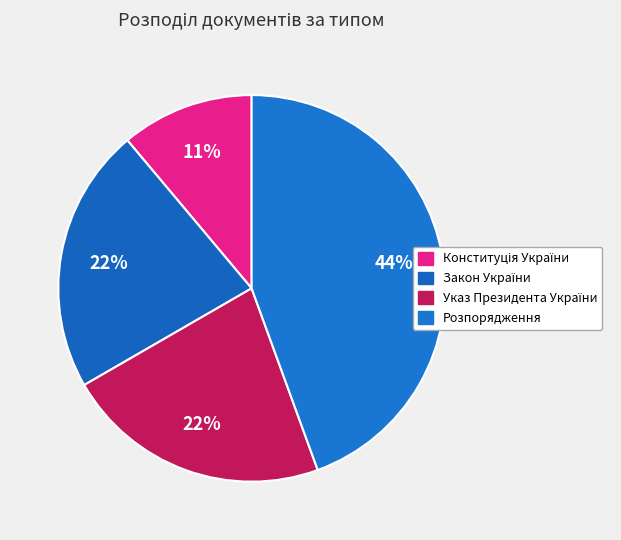

To the nearest percent, what is the average slice percentage?

25%